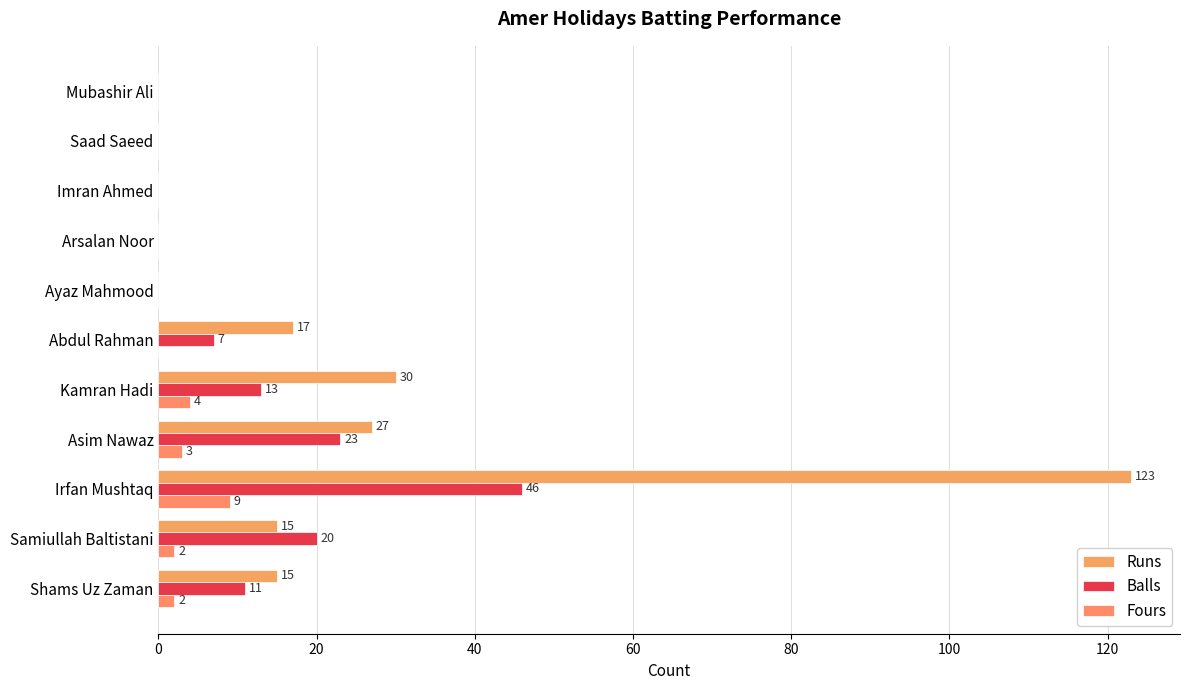

Rank the series by their maximum value, from lowest to highest.

Fours, Balls, Runs